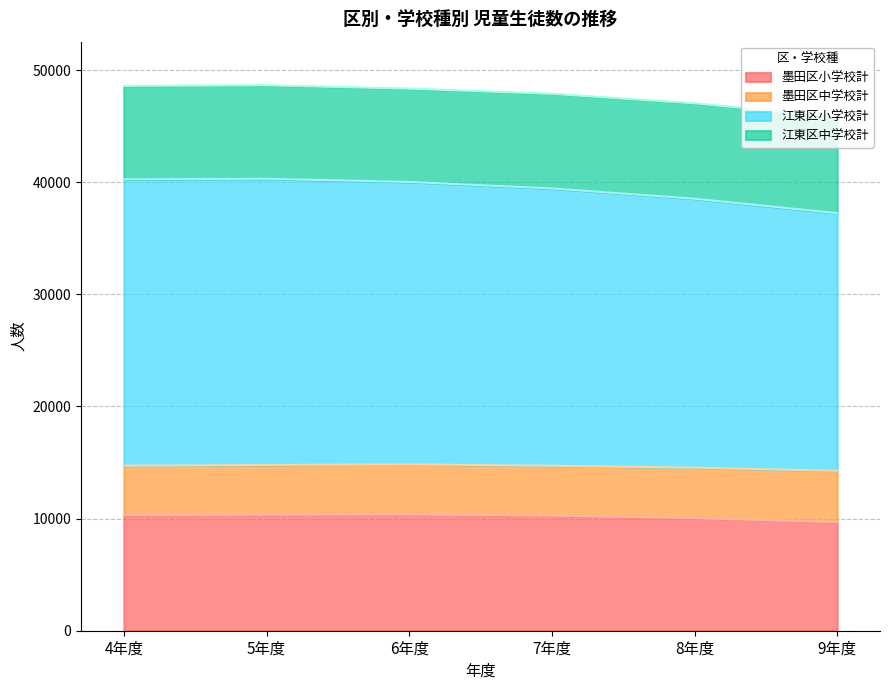

True or false: 墨田区小学校計 and 江東区小学校計 intersect in this chart.

False